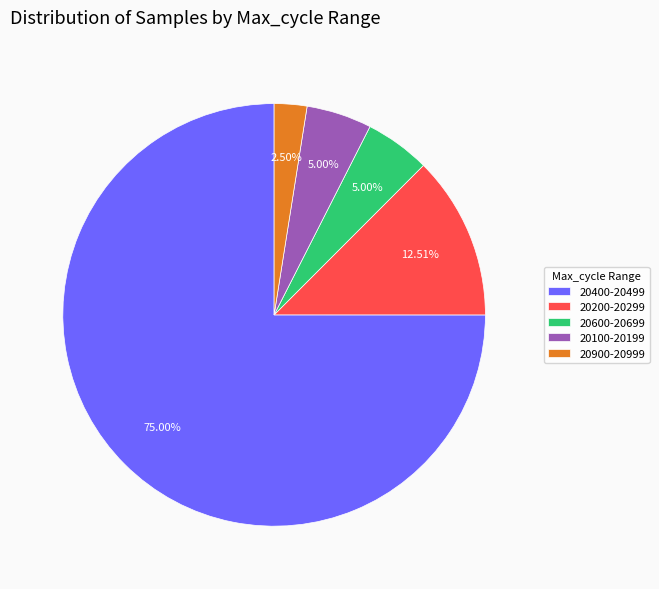

Combined, do 20100-20199 and 20200-20299 account for over 50%?

No